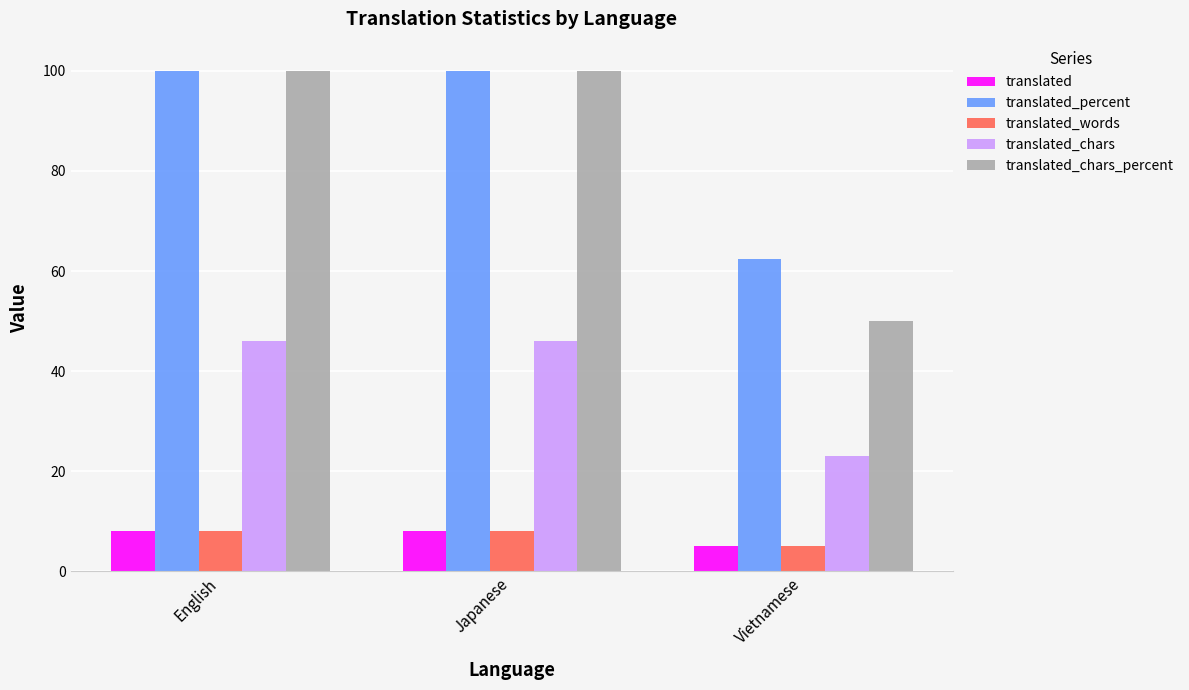

True or false: translated_chars has a value of 46.0 at English.

True